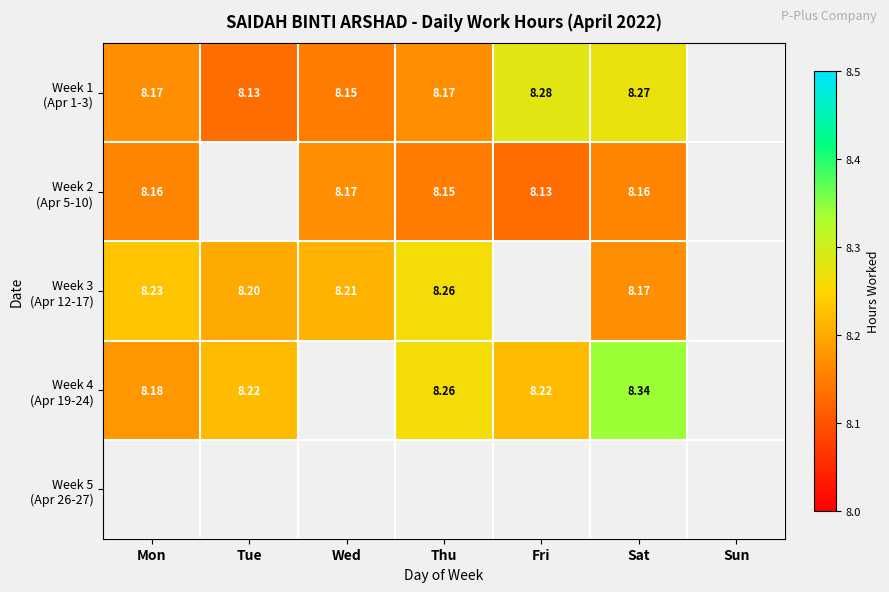

How many distinct data groups are displayed?

5